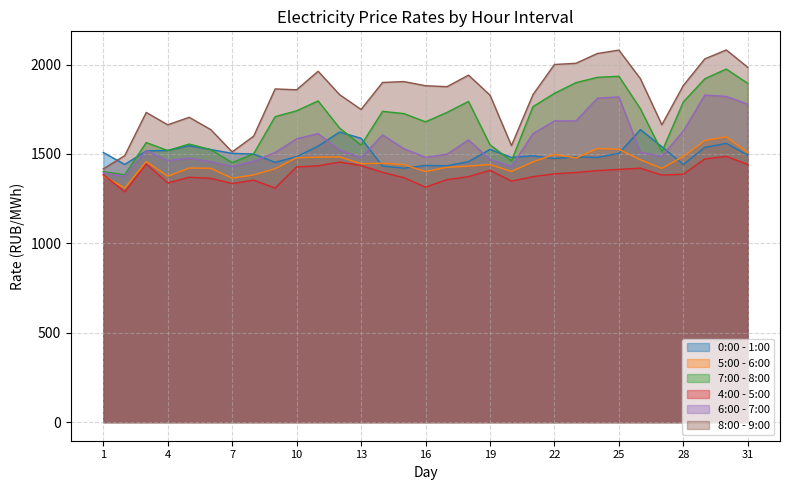

What are all the series names shown in the legend?

0:00 - 1:00, 5:00 - 6:00, 7:00 - 8:00, 4:00 - 5:00, 6:00 - 7:00, 8:00 - 9:00